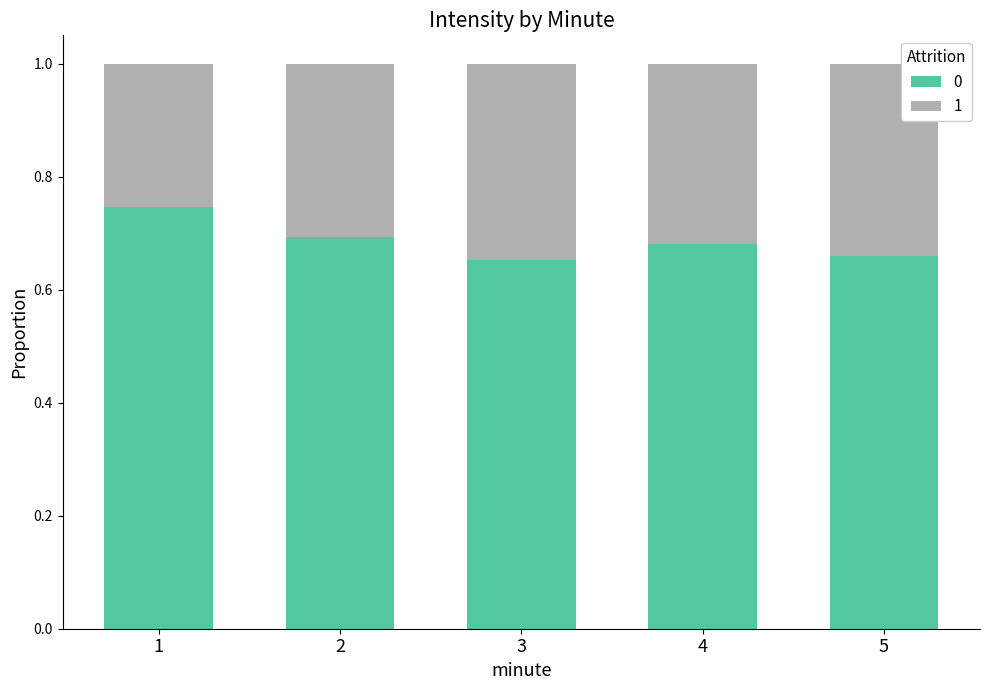

The value of 0 at 5 is 0.7. True or false?

True